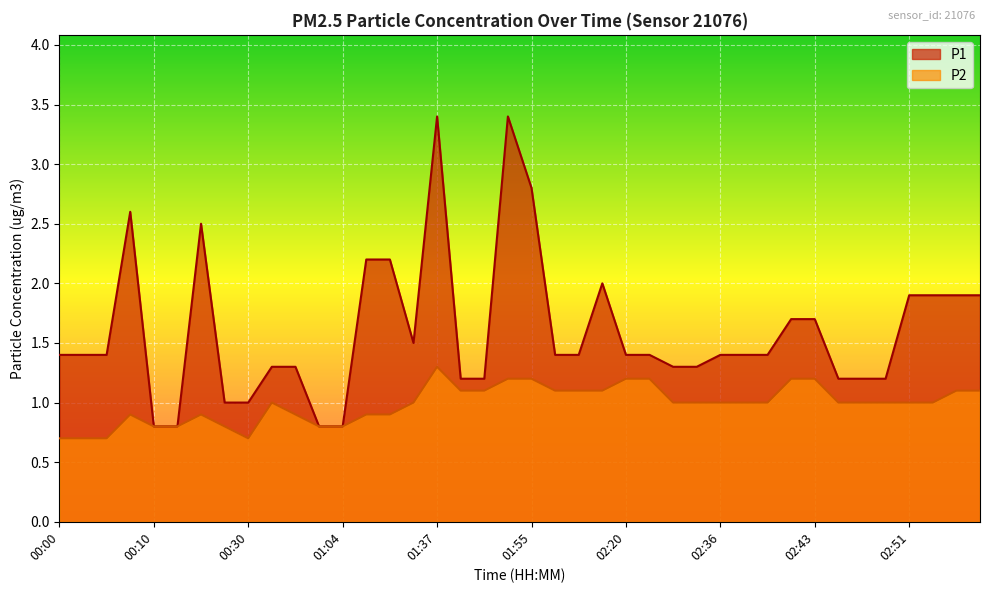

True or false: P1 and P2 intersect in this chart.

False